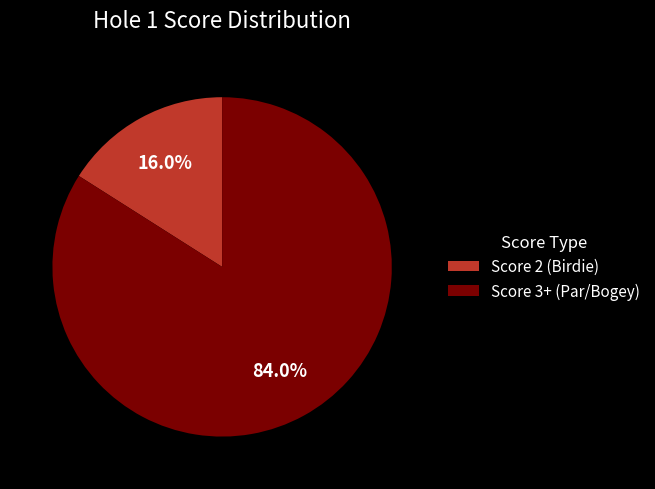

What is the majority slice?

Score 3+ (Par/Bogey)